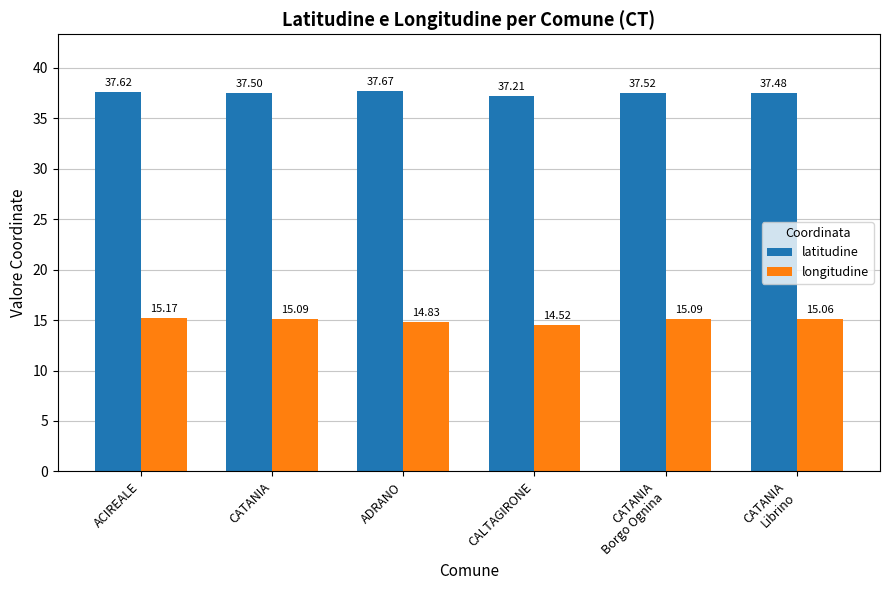

How many bars are there in total?

12